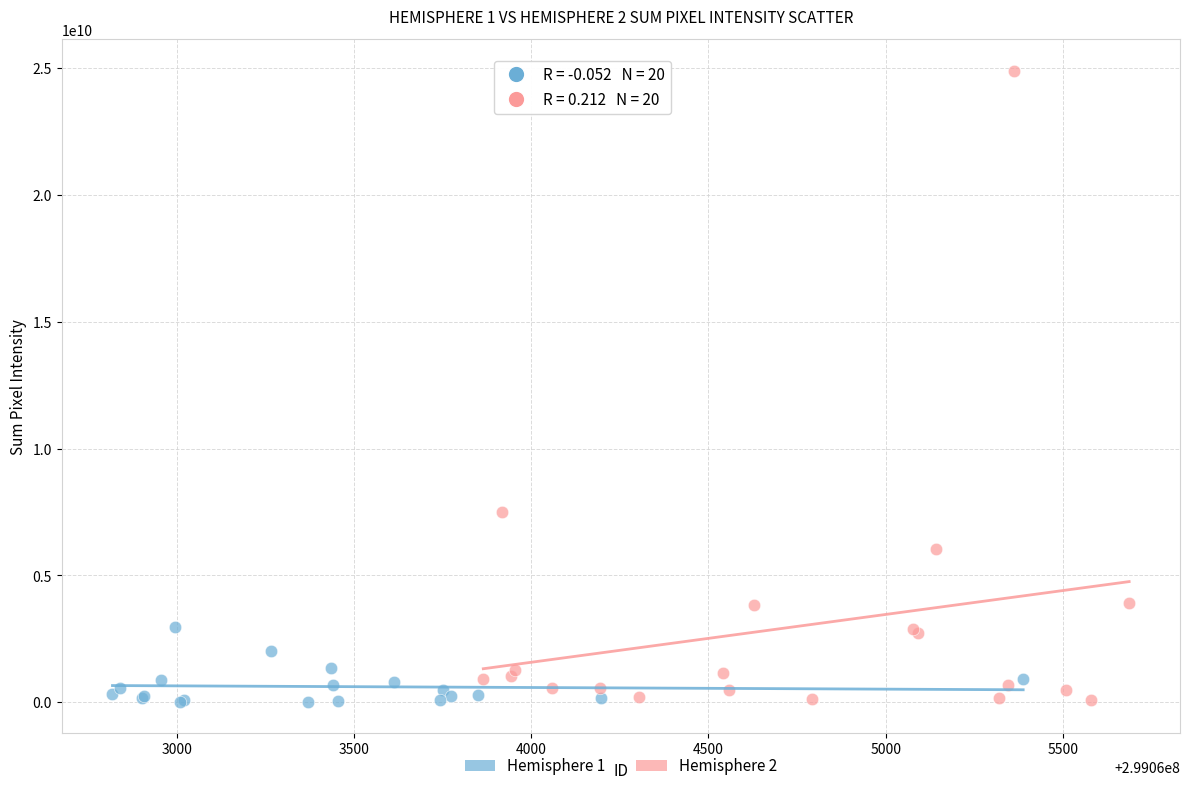

Which series reaches the maximum Y coordinate?

Hemisphere 2